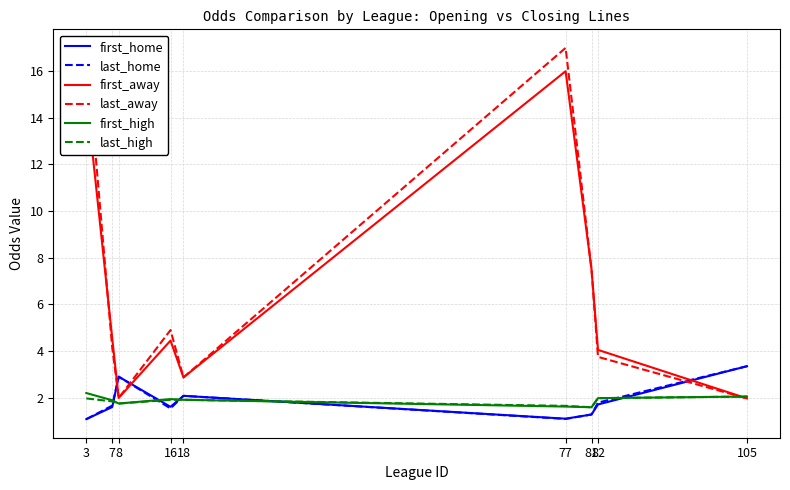

Is it true that first_home equals 1.7 at 82?

True